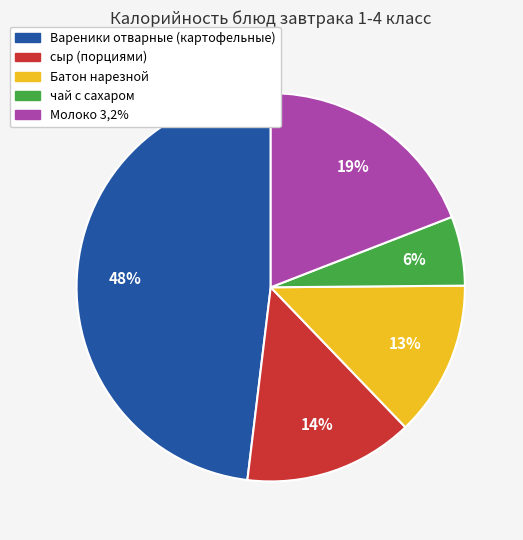

To the nearest percent, what percentage of the pie is сыр (порциями)?

14%